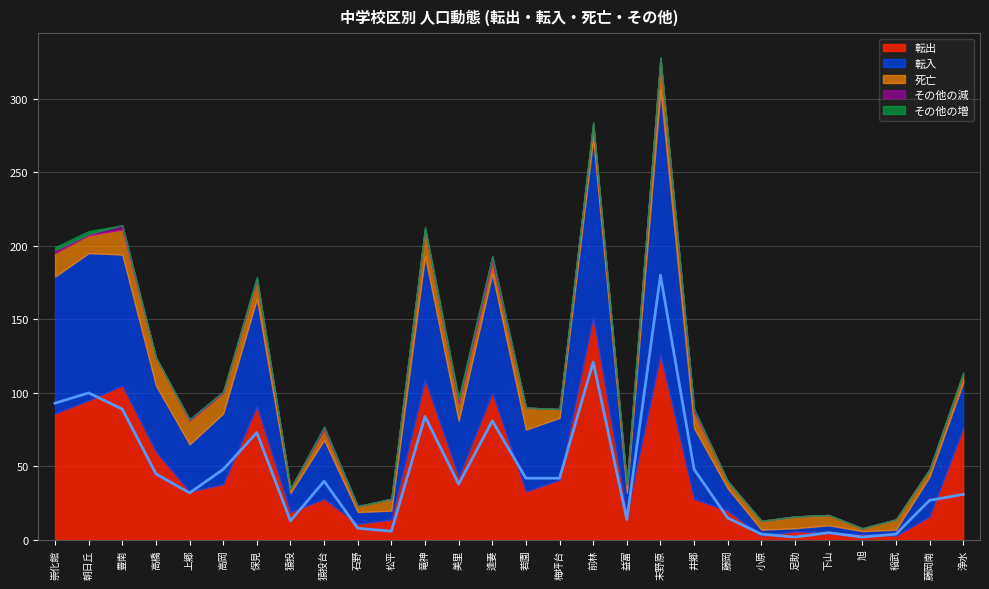

True or false: 転入 and その他の増 intersect in this chart.

False